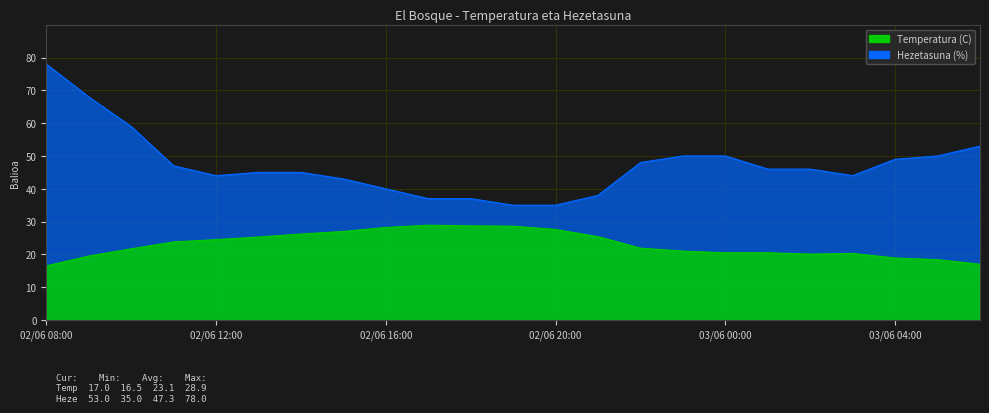

What is the label of the 3rd point from the left?

02/06 10:00